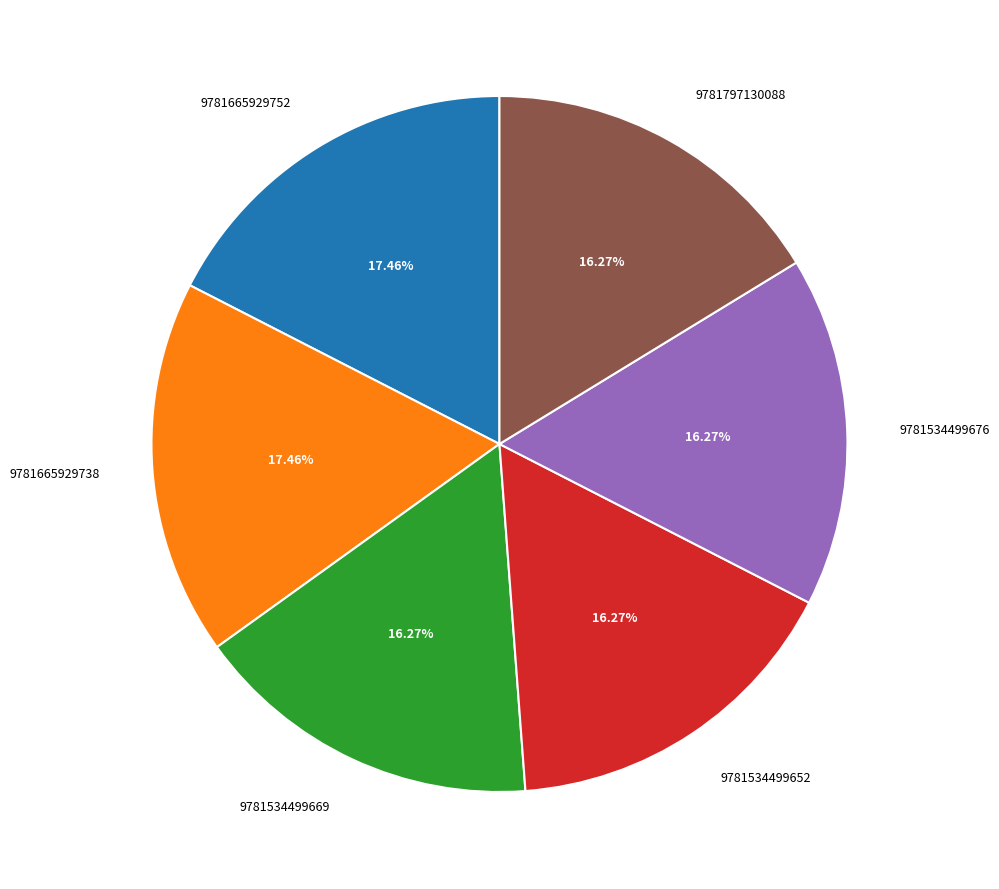

Approximately how many times larger is the value at 9781534499652 compared to 9781534499669?

1.0